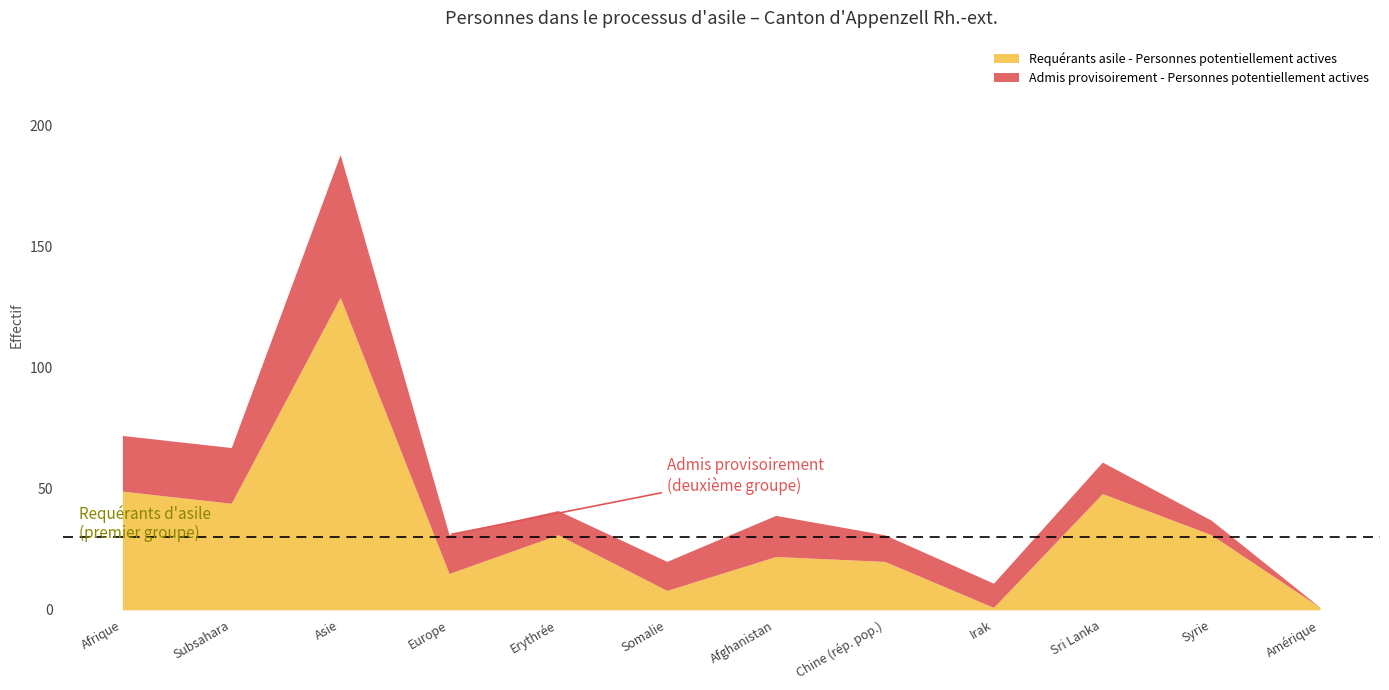

At which label is Admis provisoirement - Personnes potentiellement actives closest to 29?

Afrique